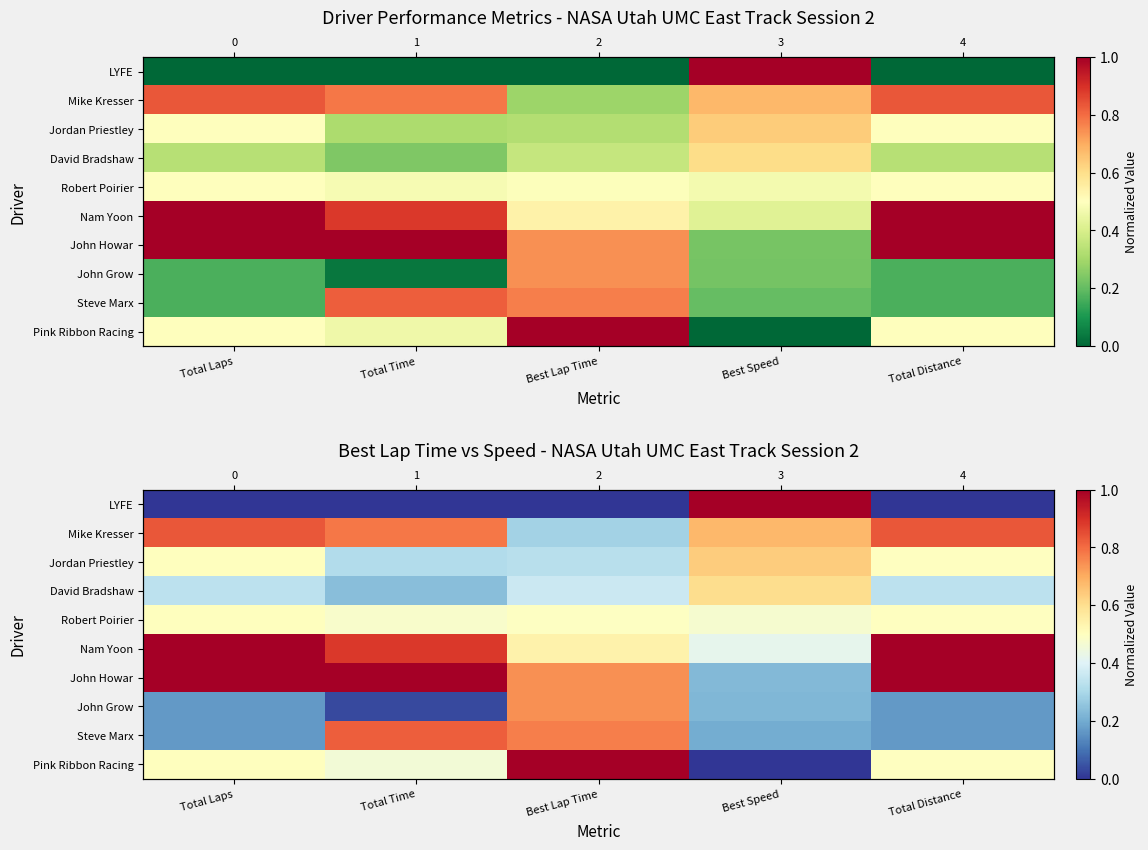

At which label does Mike Kresser reach its minimum?

Best Lap Time